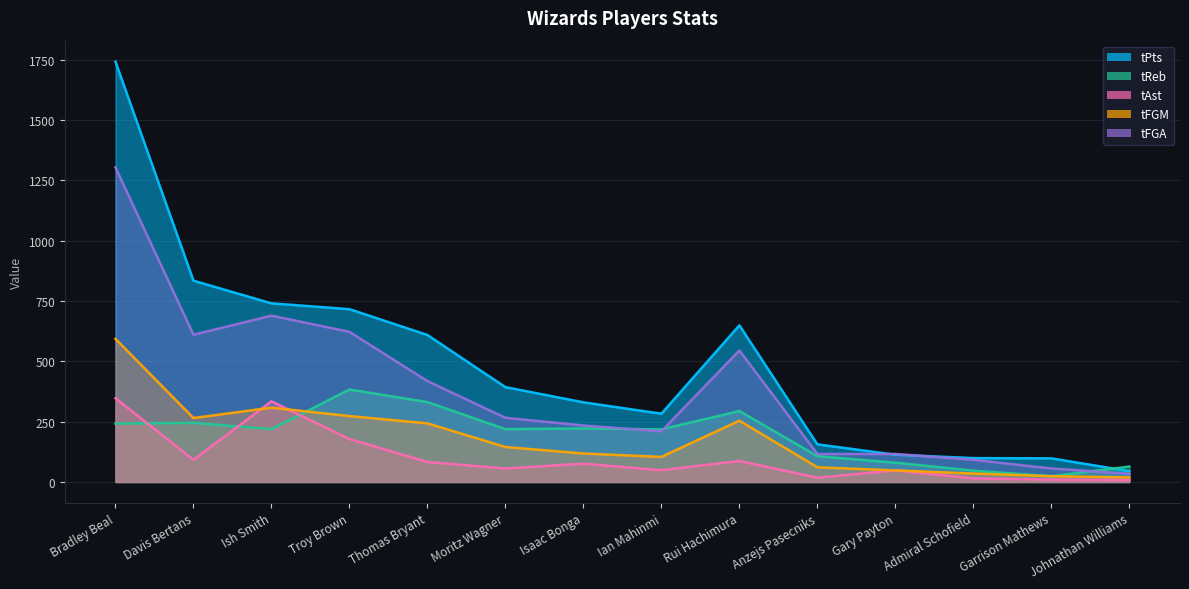

Reading left to right, transcribe all the data shown in this chart.

tPts: 1741	834	740	716	609	393	330	283	649	156	113	99	98	45
tReb: 242	245	219	383	331	219	222	218	294	107	80	47	24	64
tAst: 347	92	334	178	83	56	76	49	87	18	48	15	10	8
tFGM: 593	265	308	273	243	145	118	104	254	61	48	35	24	19
tFGA: 1303	610	689	622	418	266	234	210	545	116	116	92	56	34